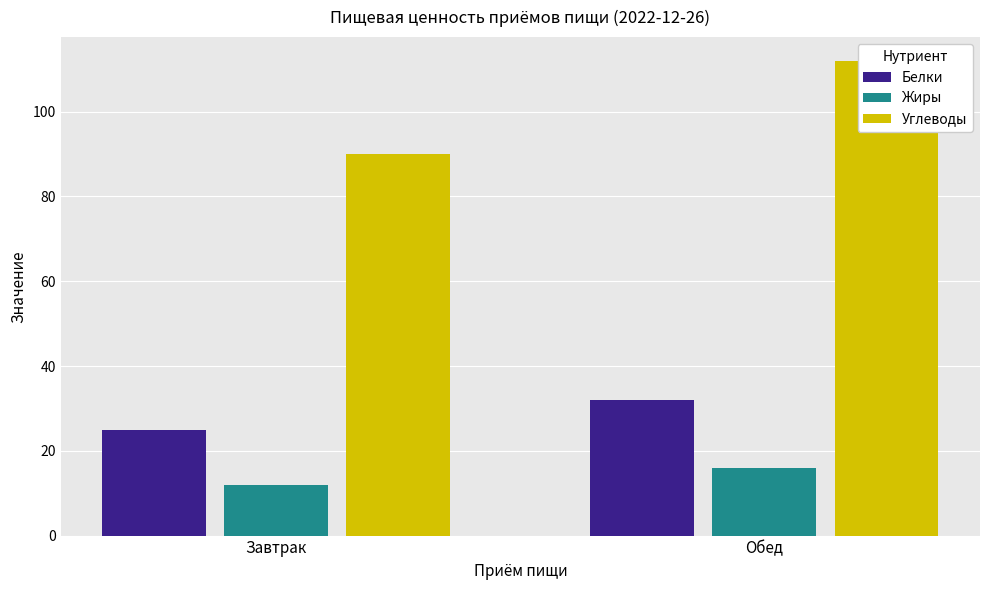

Which category has the lowest value in the Жиры series?

Завтрак